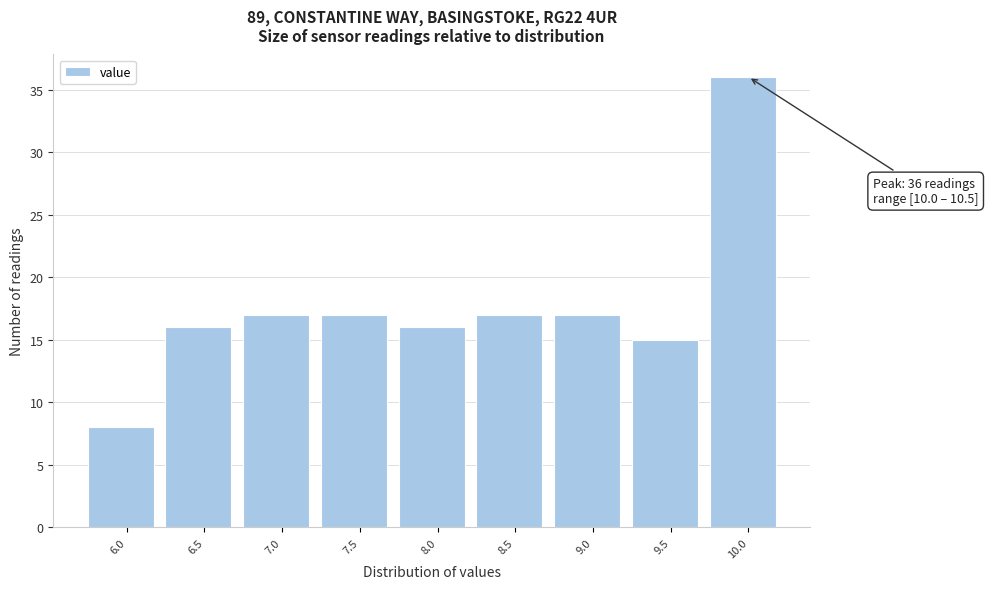

Reading right to left, list all the values displayed in this chart.

36	15	17	17	16	17	17	16	8